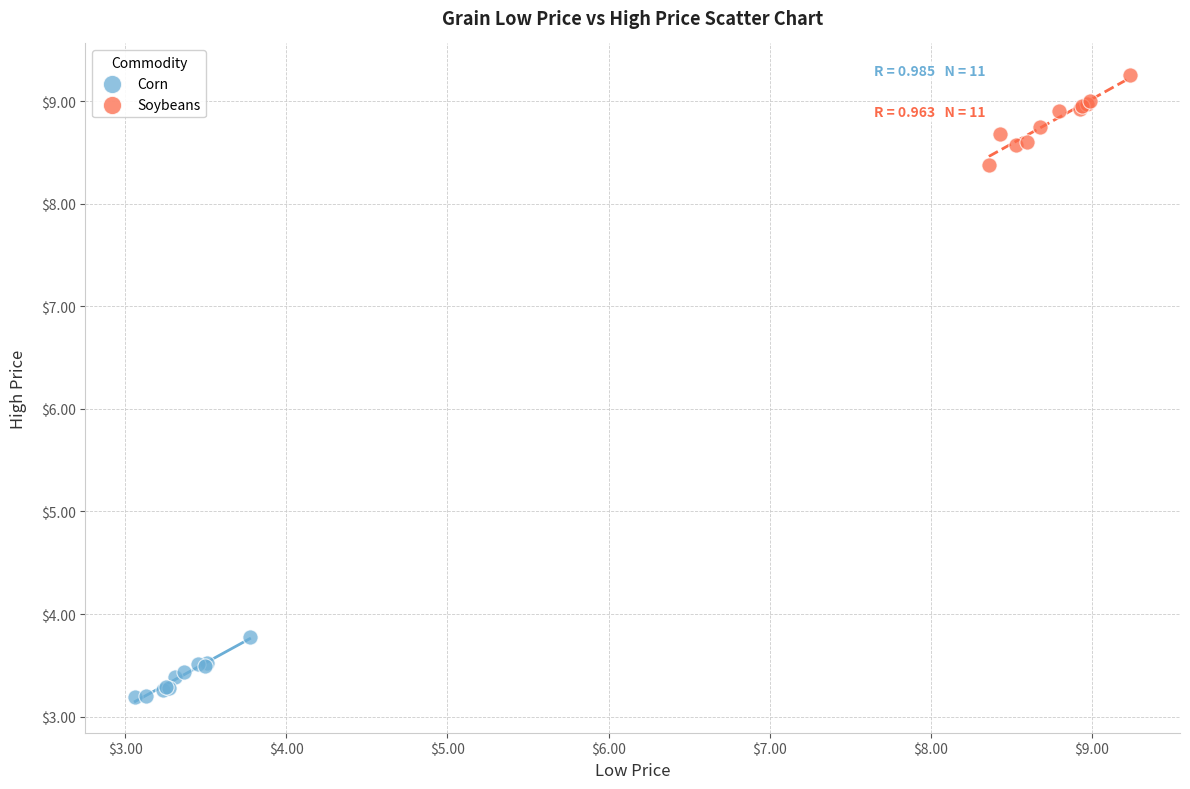

Which series contains the lowest Y value?

Corn